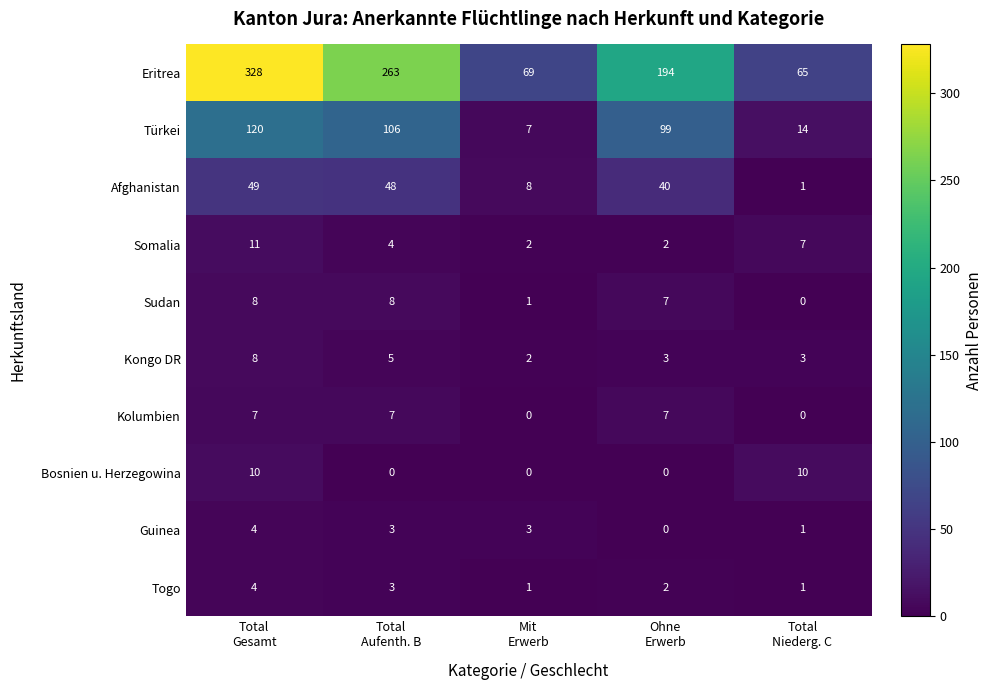

Which series has the largest total across all categories?

Eritrea